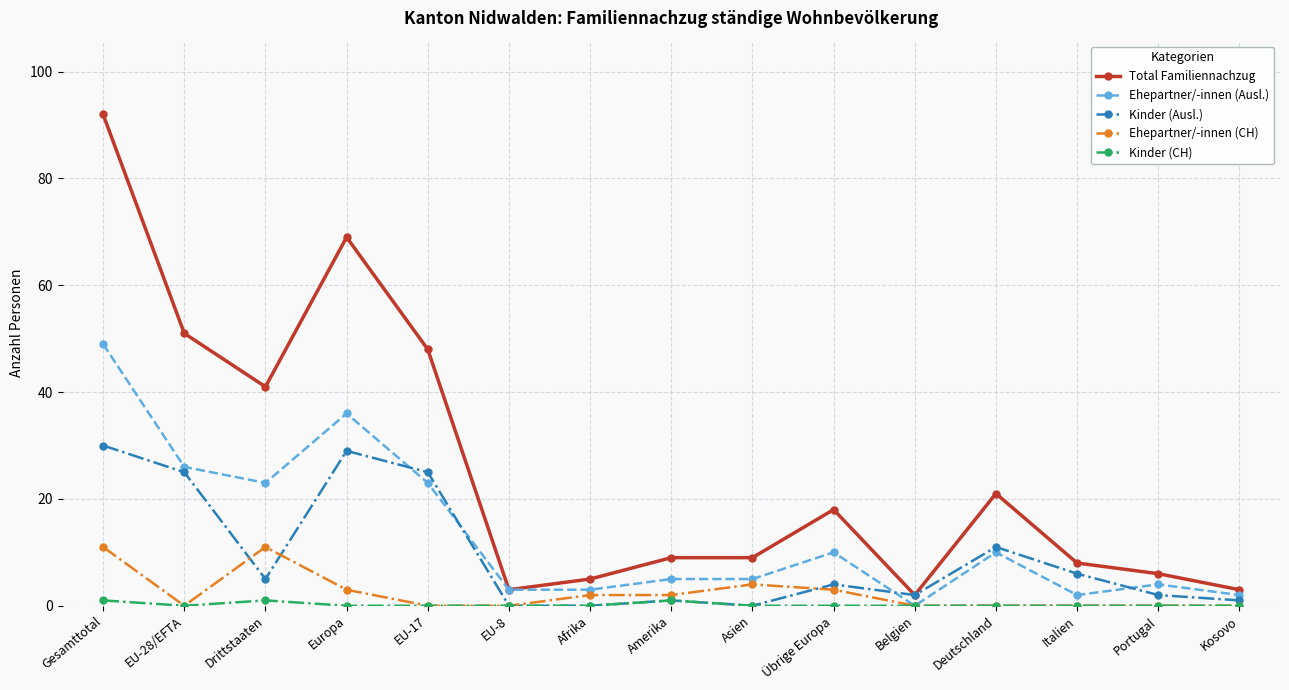

How many series are shown in this chart?

5